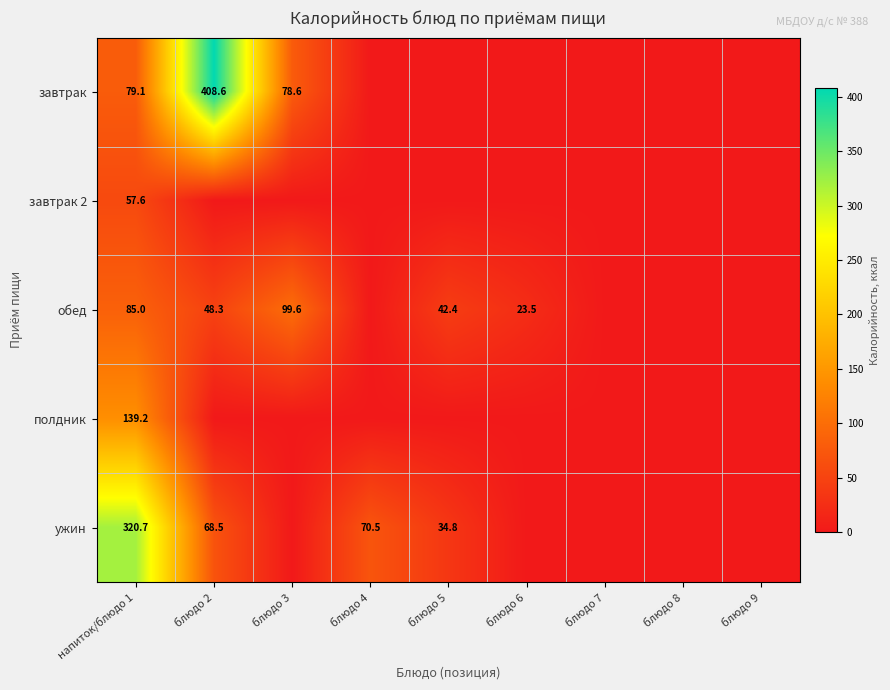

At how many categories does at least one series exceed 336?

1